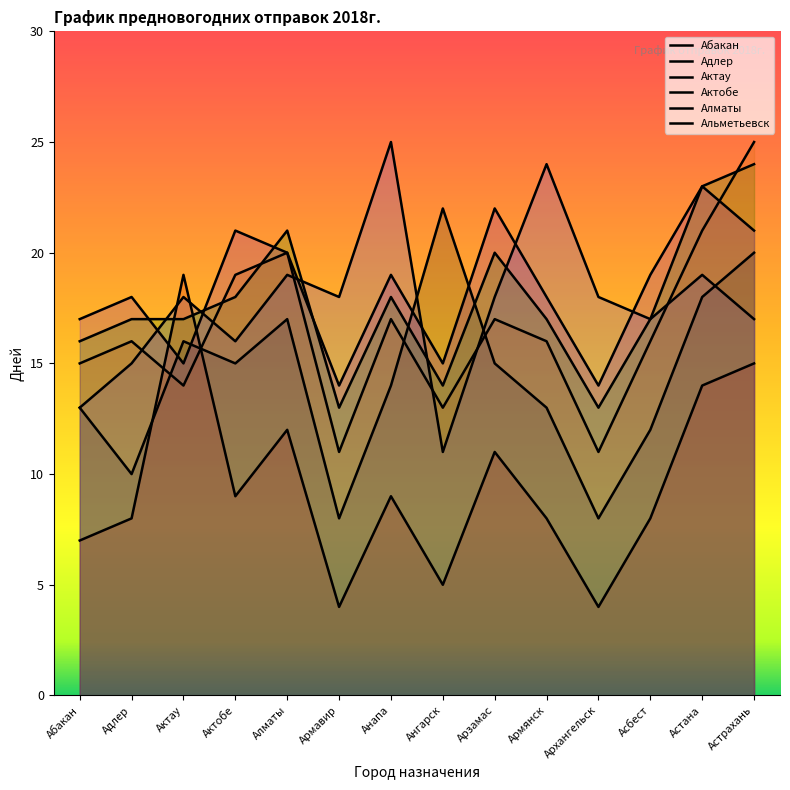

How many categories are shown in the chart?

300